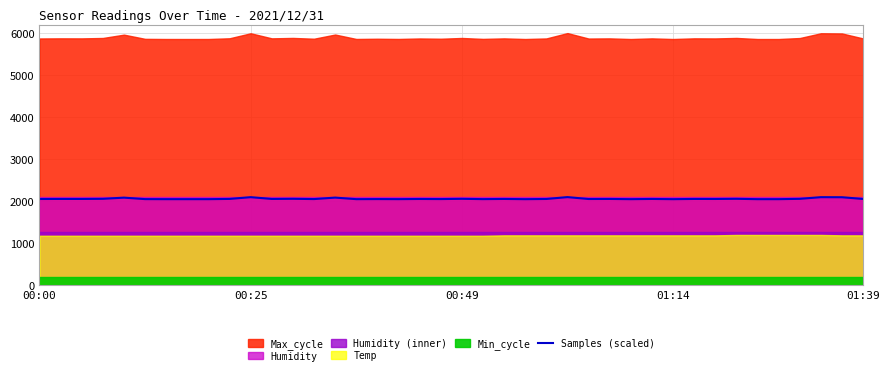

What is the maximum value for Samples (scaled)?

2100.0